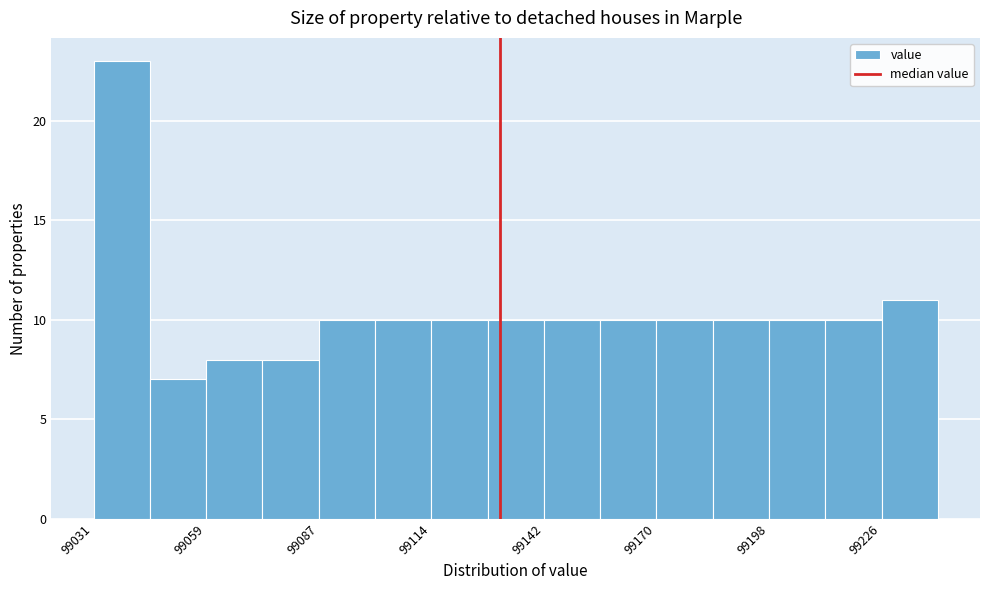

Read against the x-axis, roughly where is the centre of the tallest bar?

99040